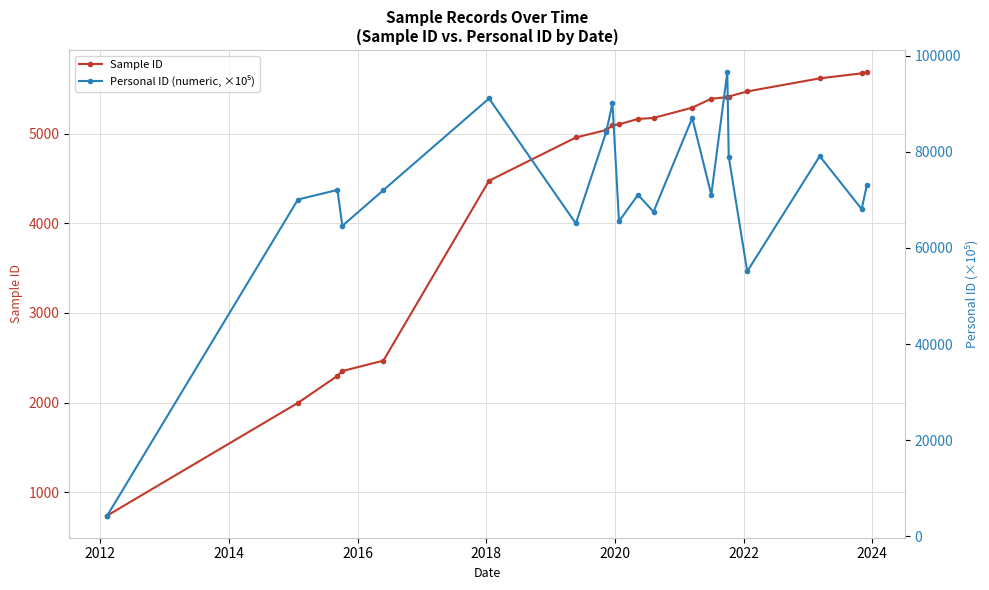

What is the value of the Sample ID point at the 15th from the left?

5409